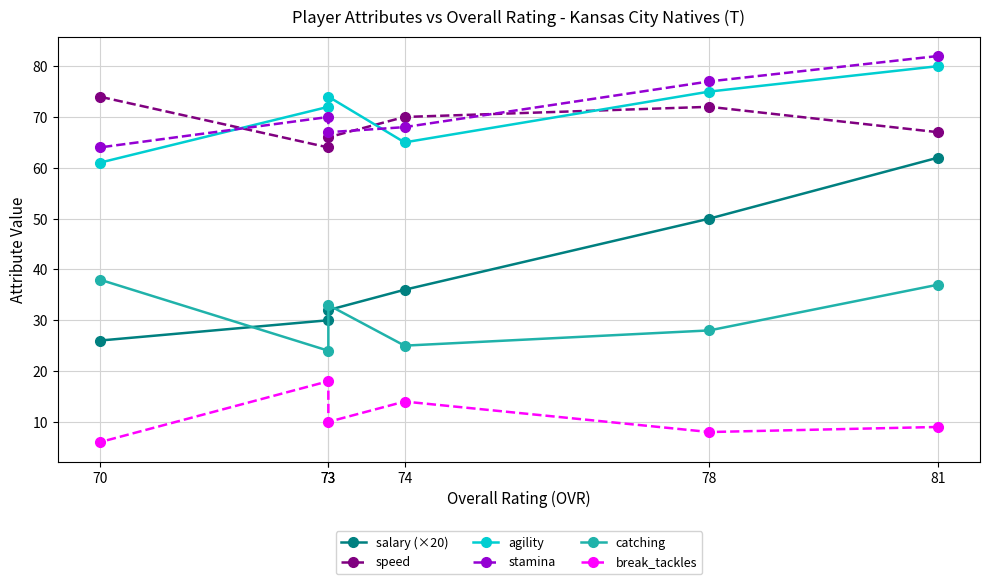

At which category does the chart reach its peak across all series?

81